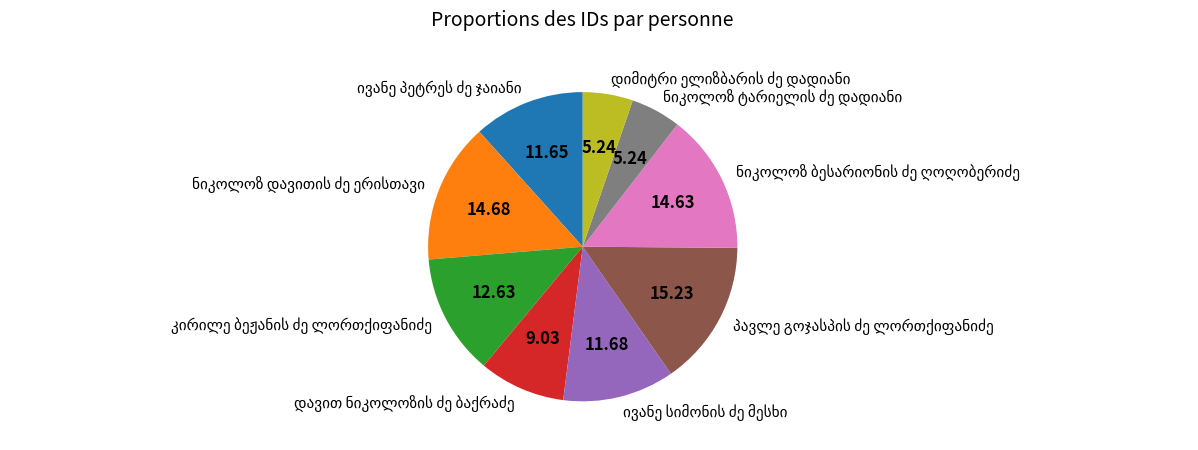

Is there any slice that represents more than half of the pie?

No